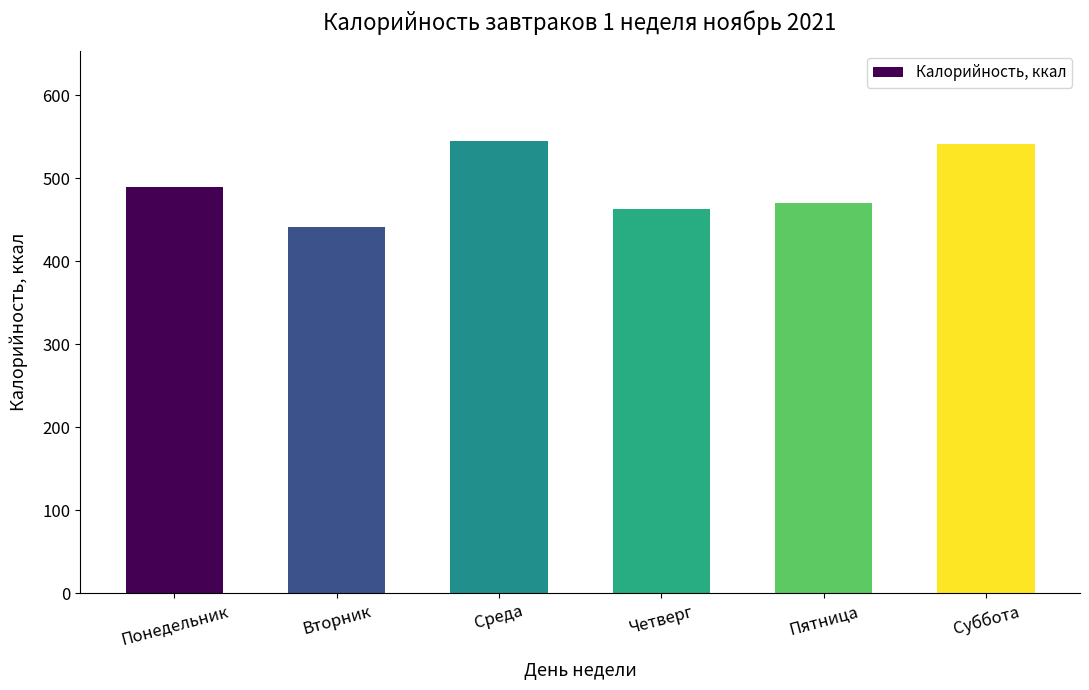

The value at Четверг is 271. True or false?

False